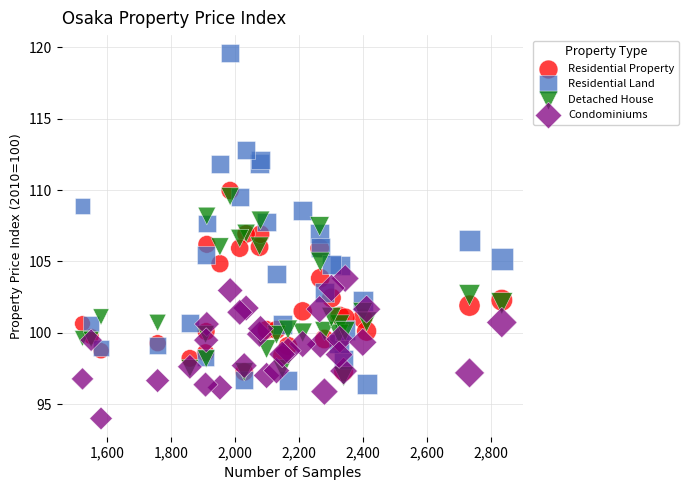

Which series reaches the maximum Y coordinate?

Residential Land